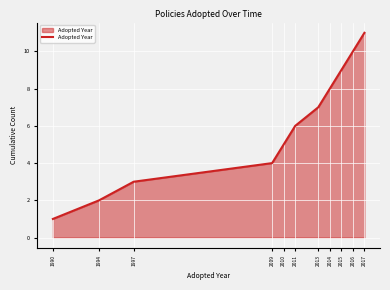

How many values are between 3 and 9?

7